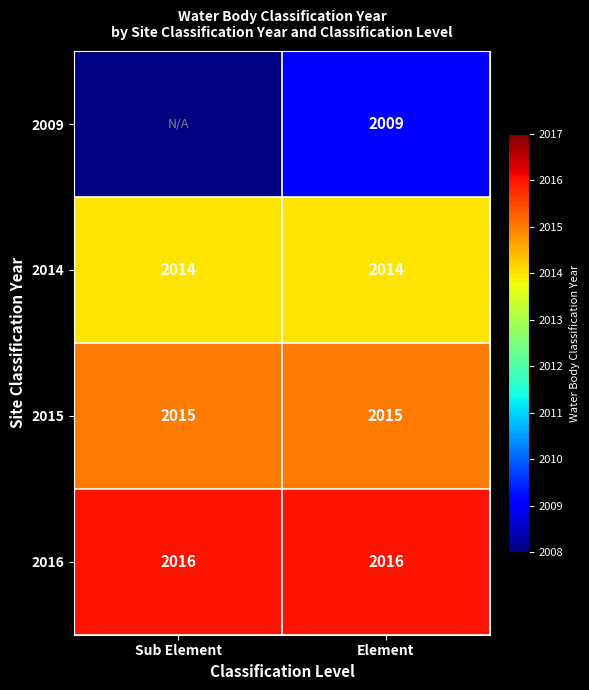

Is it true that 2014 equals 2014 at Element?

True